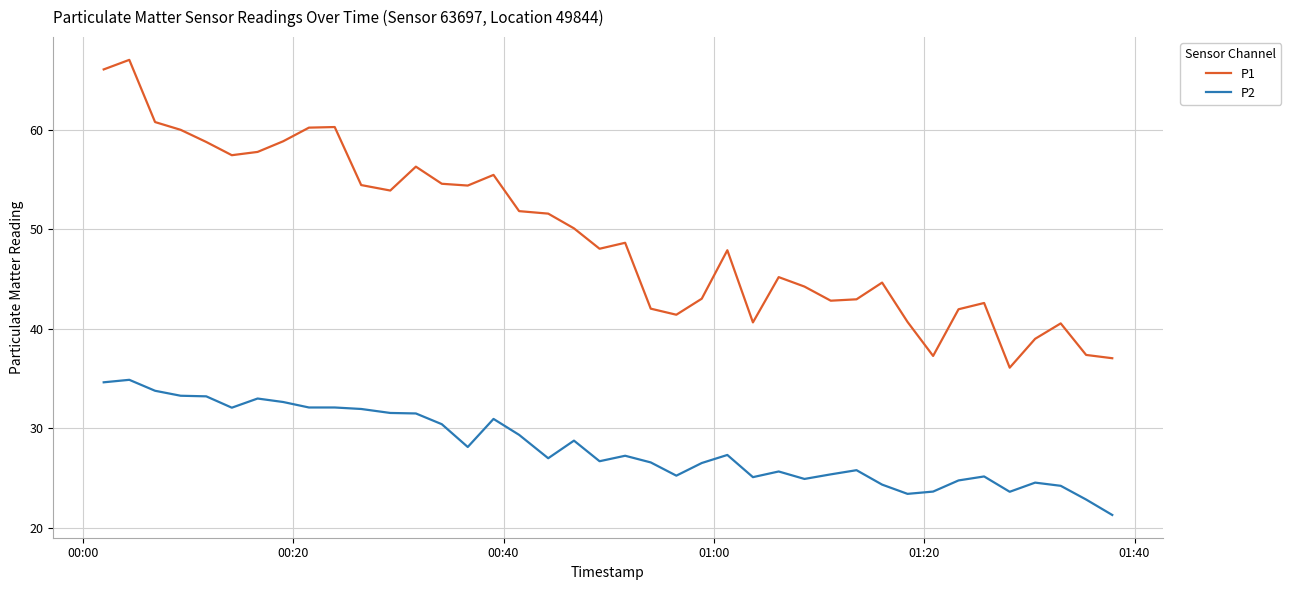

Which series has the widest spread of values?

P1